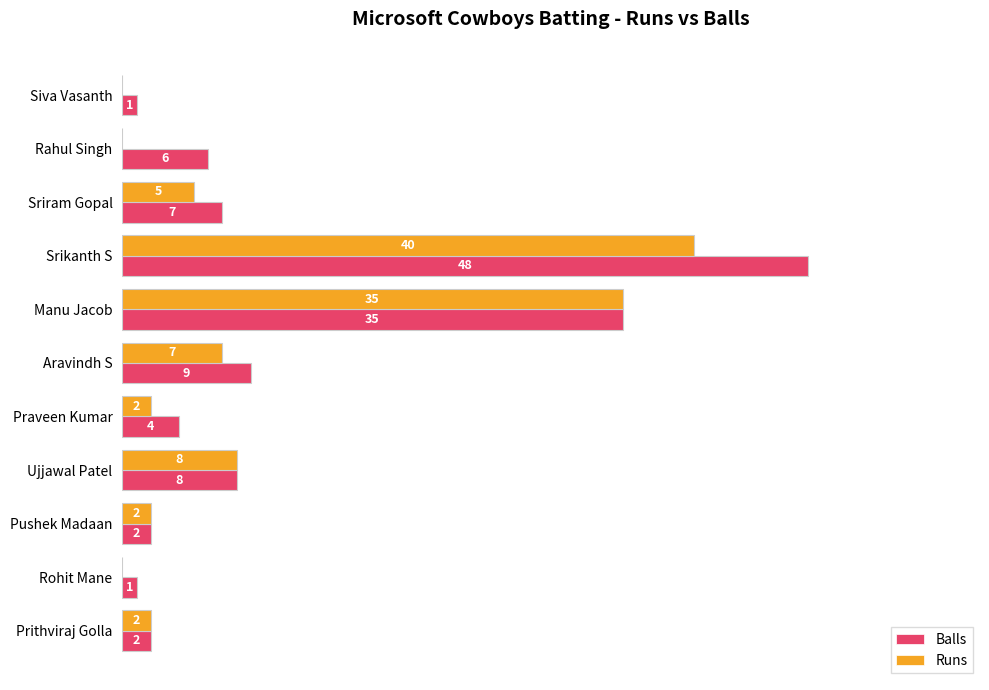

Which series has the largest total across all categories?

Balls